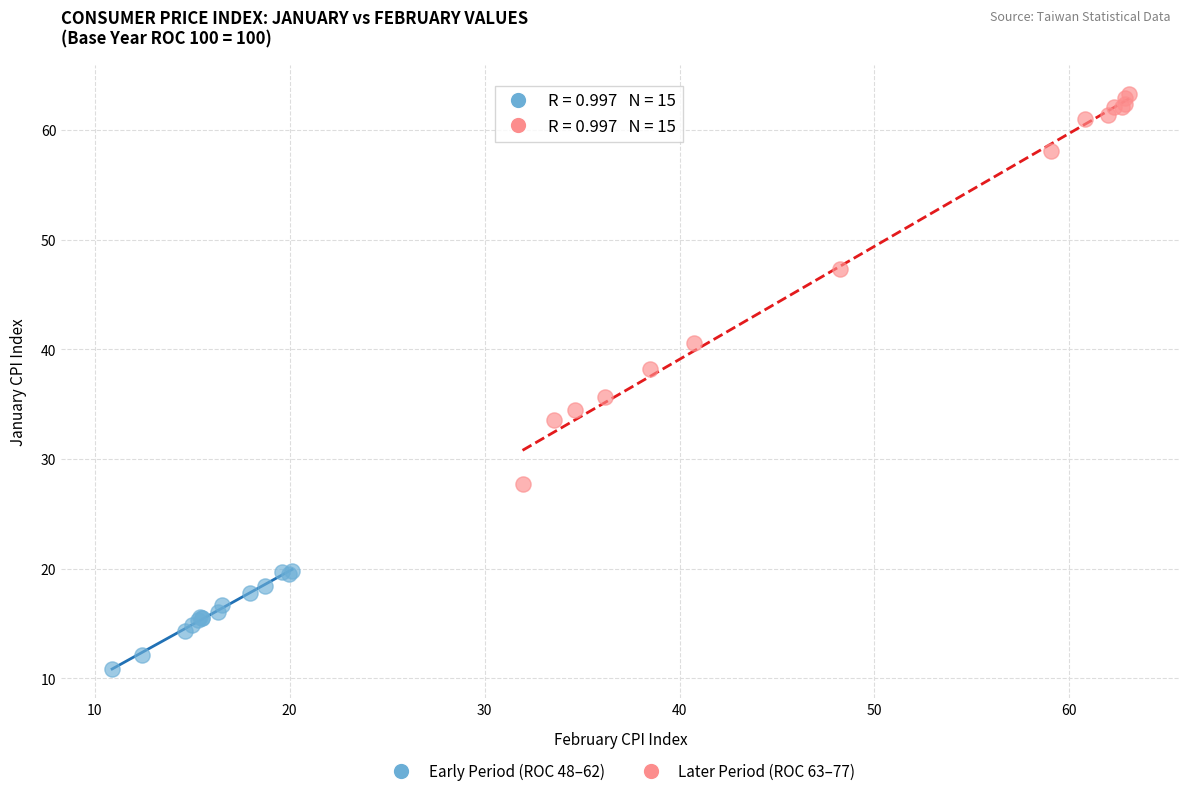

Which series reaches the minimum Y coordinate?

Early Period (ROC 48–62)